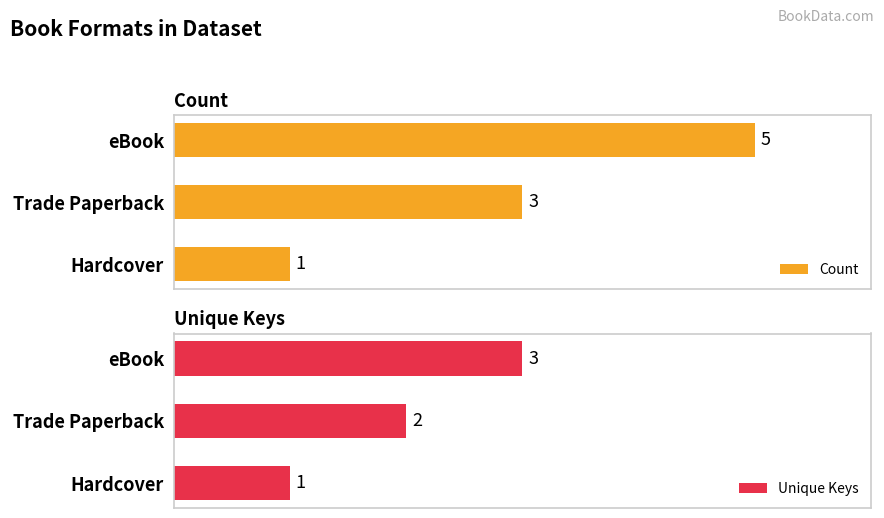

Reading left to right, what are all the values shown in this chart?

Count: 5	3	1
Unique Keys: 3	2	1